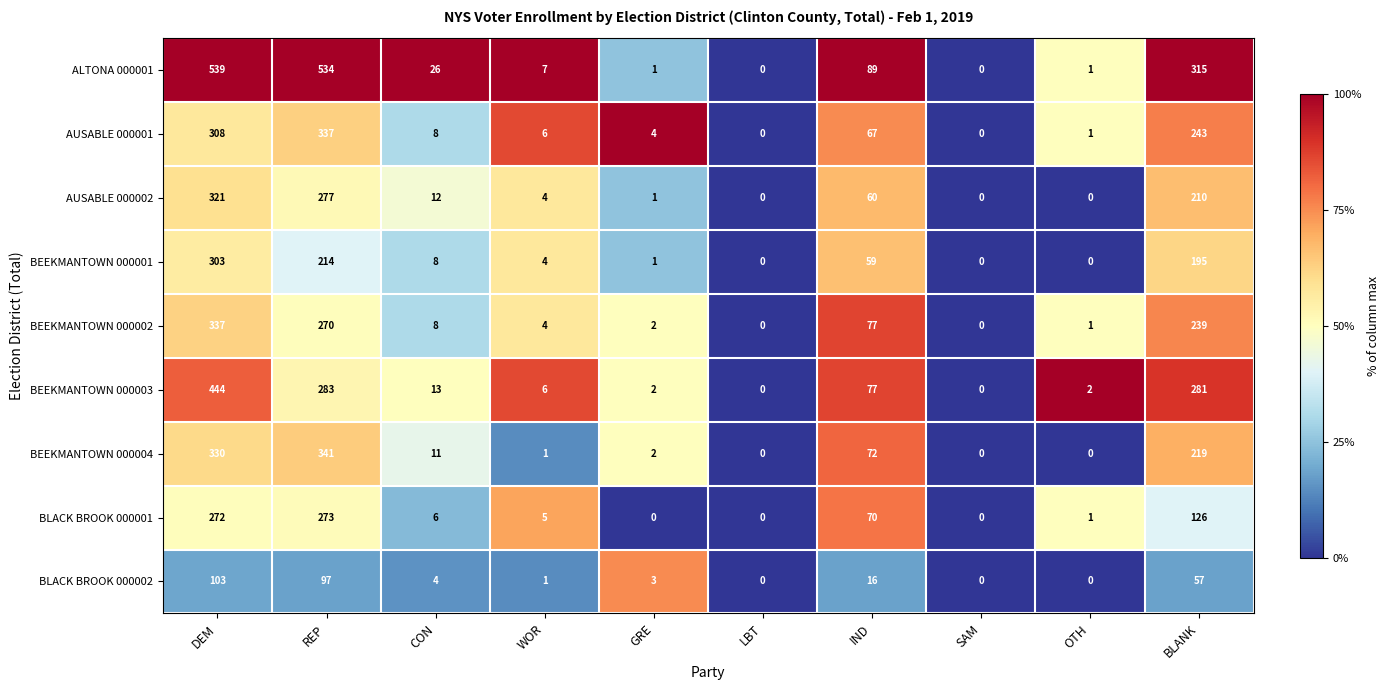

What is the difference between the highest and lowest values at DEM?

436